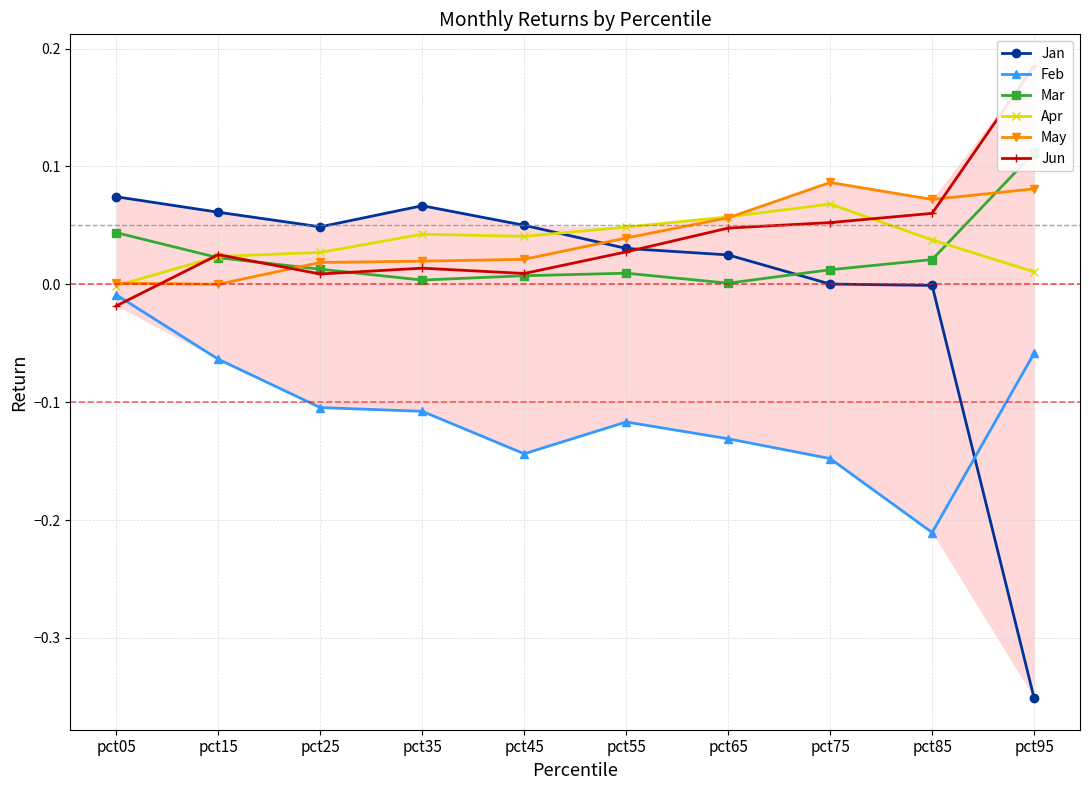

Does the chart display data point markers on the line(s)?

Yes